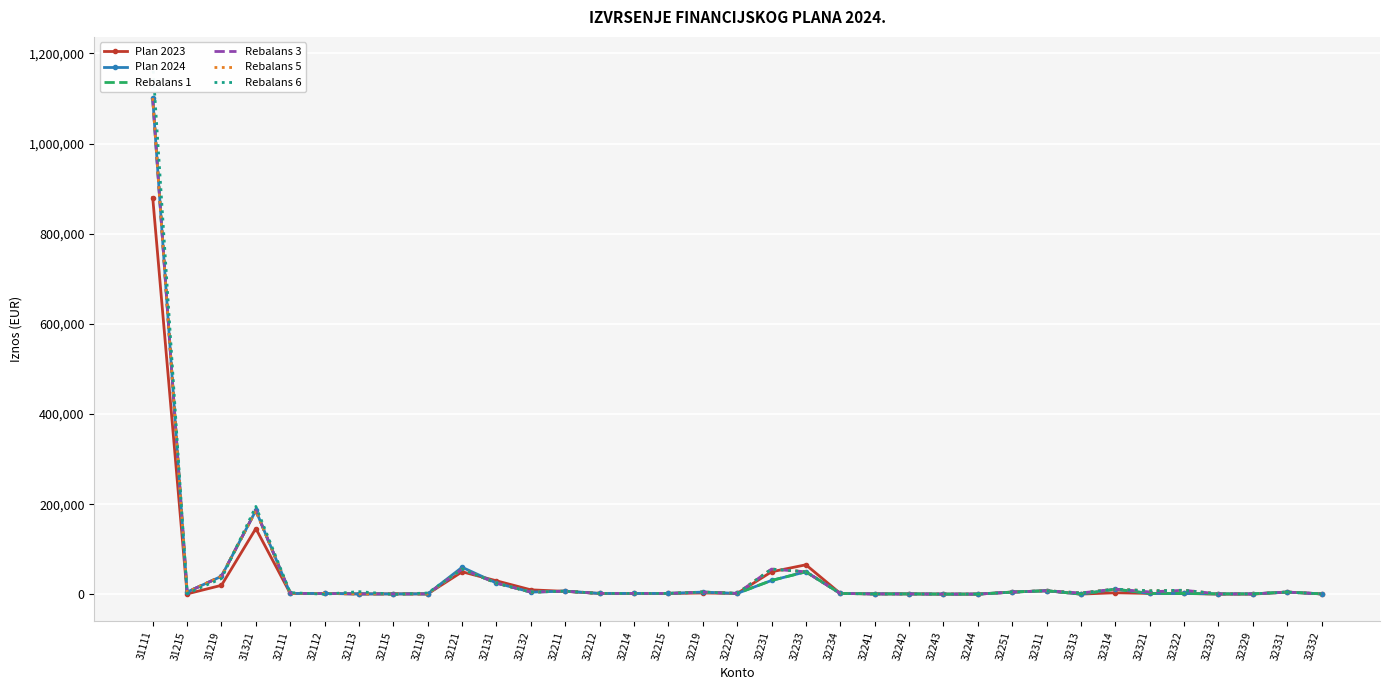

Which series ends up on top after the final intersection of Rebalans 6 and Rebalans 5?

Rebalans 6